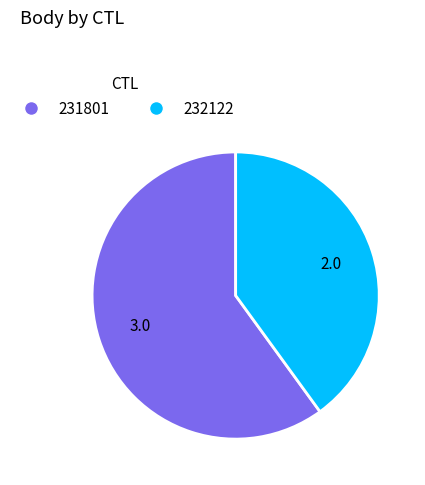

What is the ratio of the value at 231801 to the value at 232122?

1.5